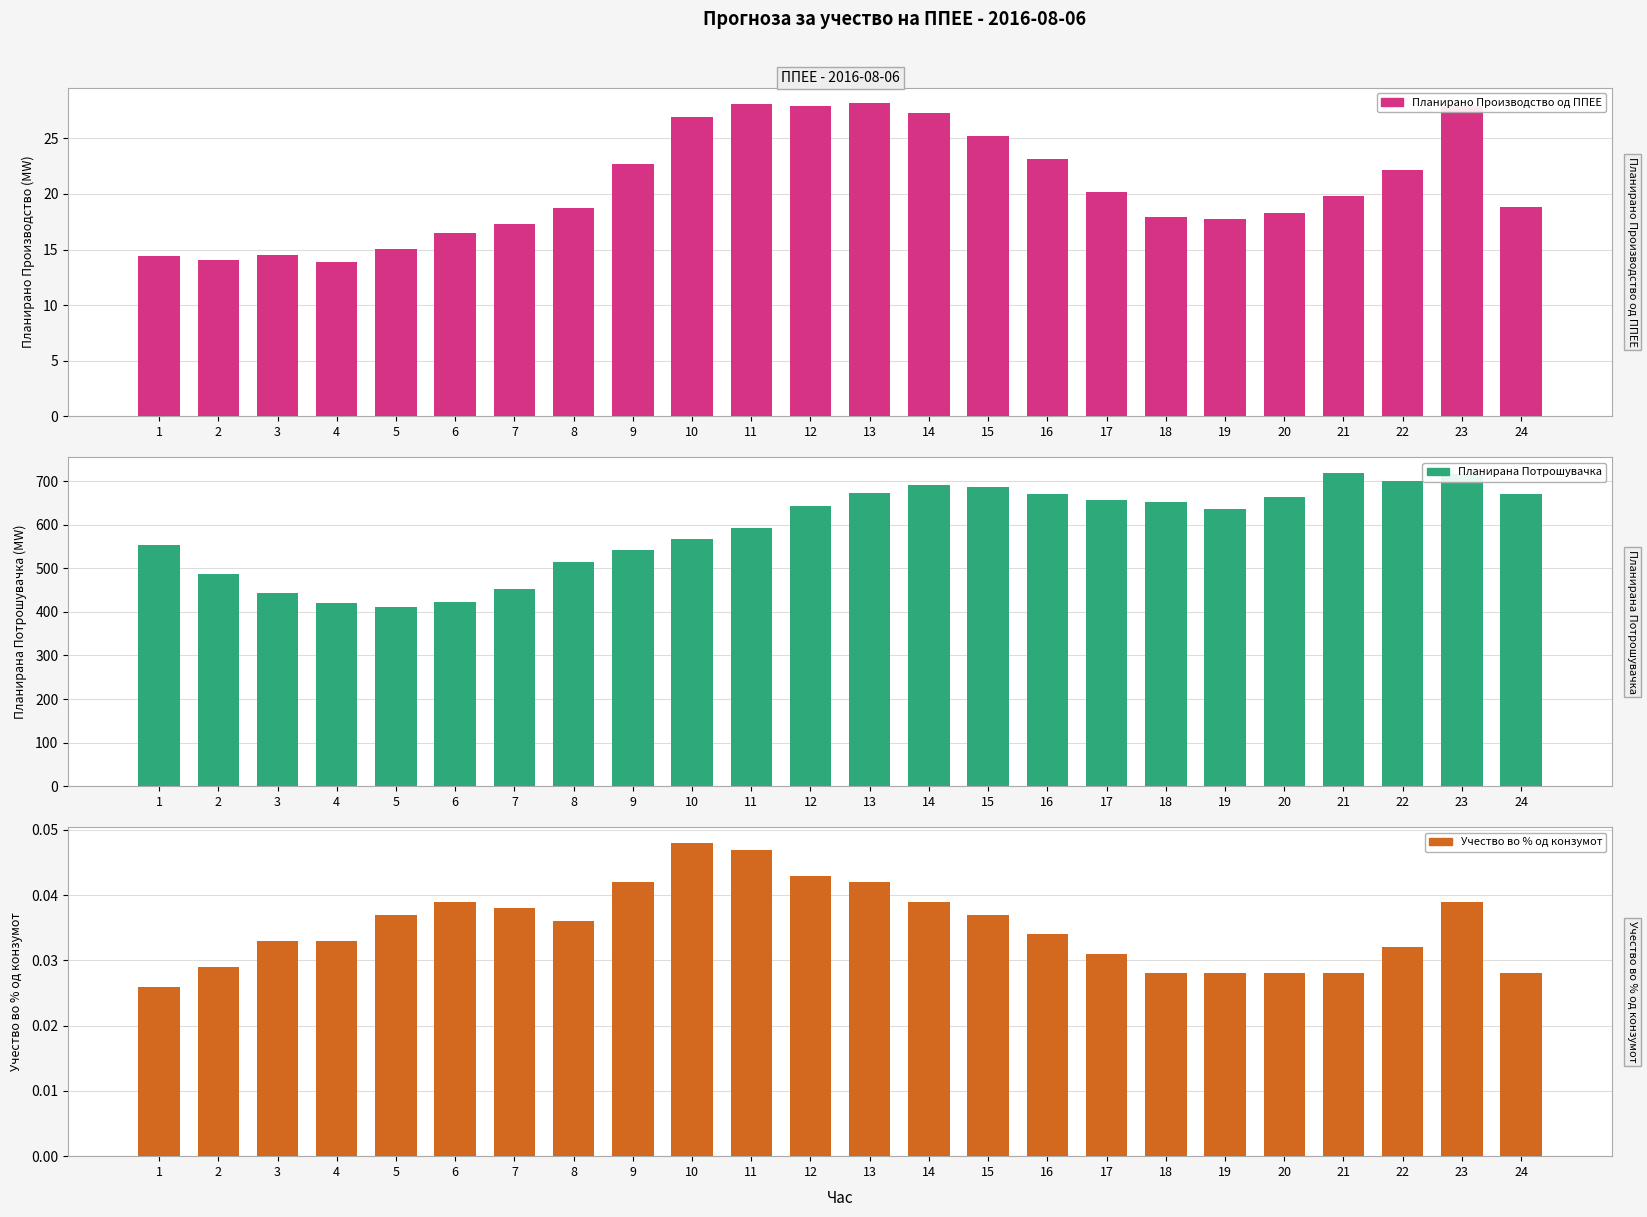

Between 5 and 21, which series saw the biggest shift?

Планирана Потрошувачка